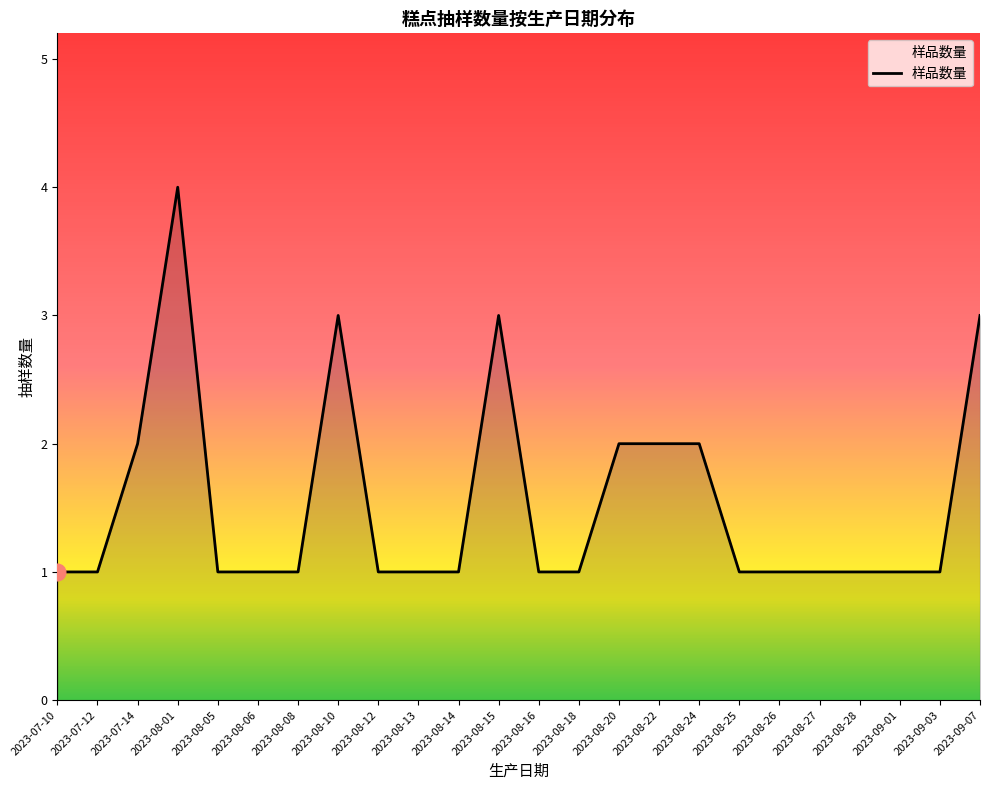

Reading left to right, extract all data points from this chart.

1	1	2	4	1	1	1	3	1	1	1	3	1	1	2	2	2	1	1	1	1	1	1	3